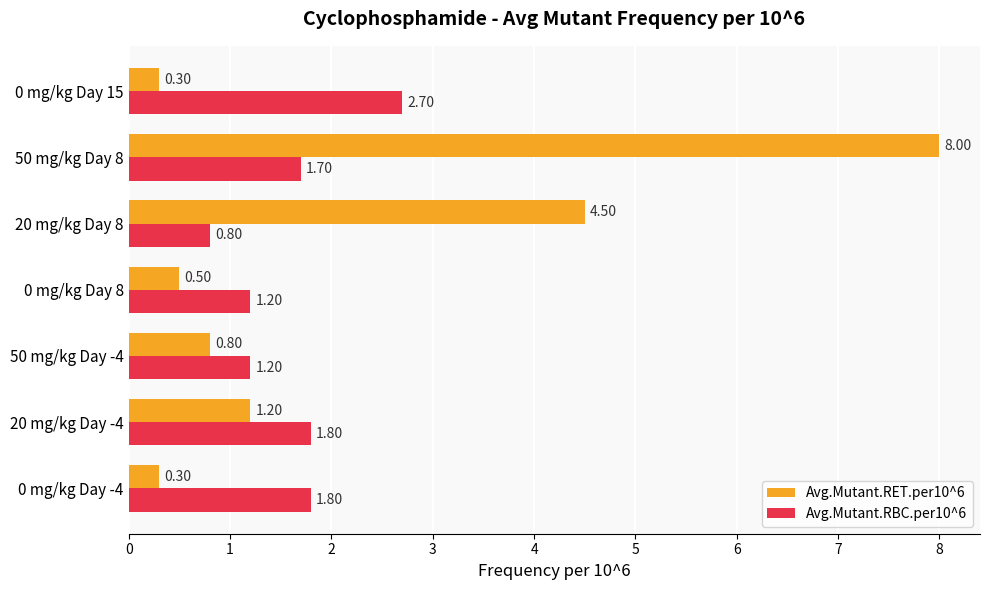

At how many categories does at least one series exceed 7?

1